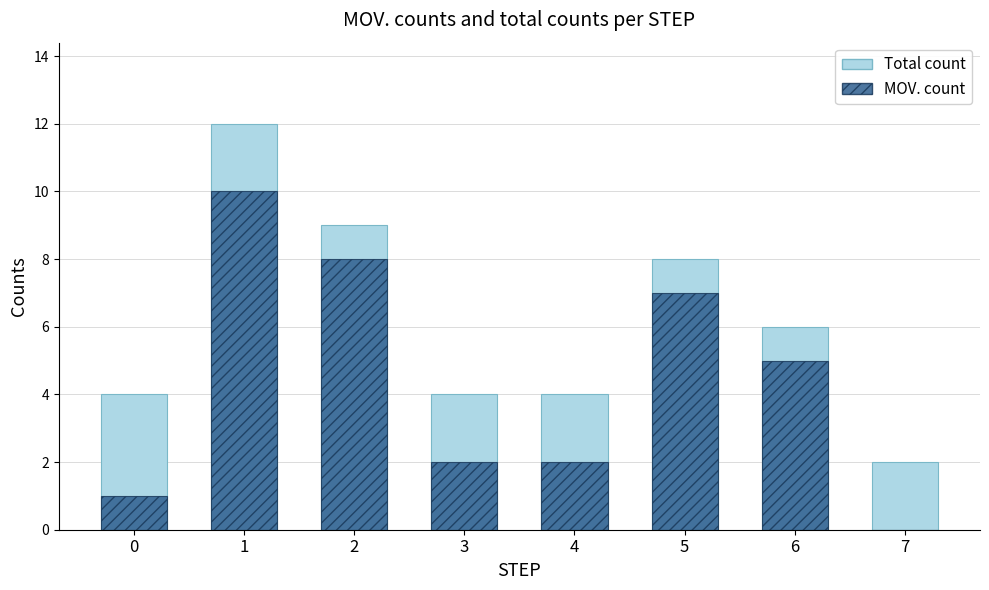

At how many categories does at least one series exceed 2?

7